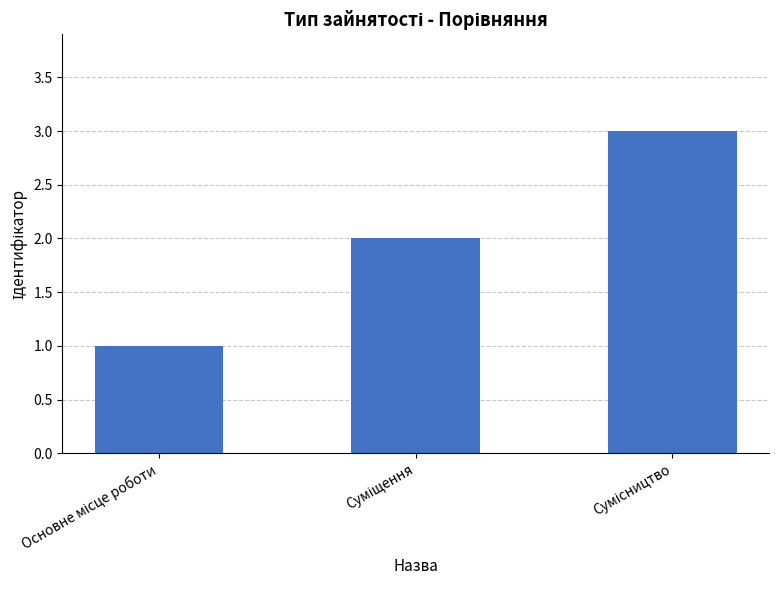

What is the sum of all values?

6